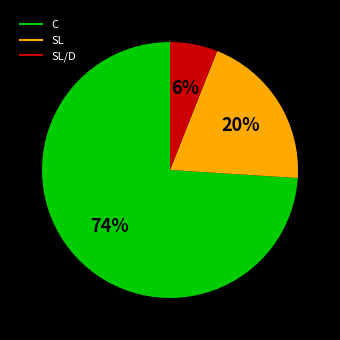

How many segments does this pie chart have?

3